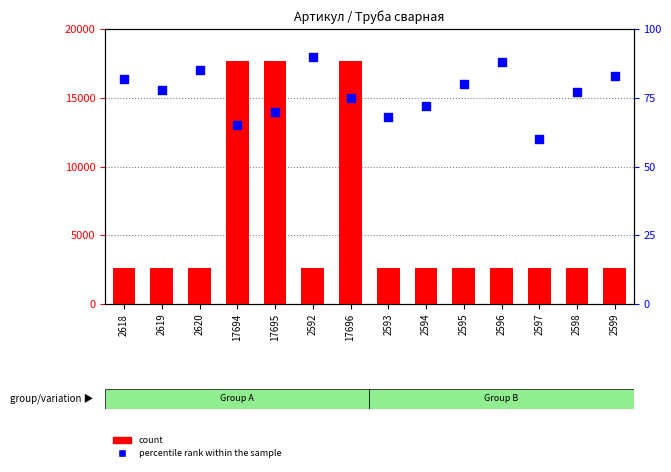

At how many categories does at least one series exceed 7974?

3